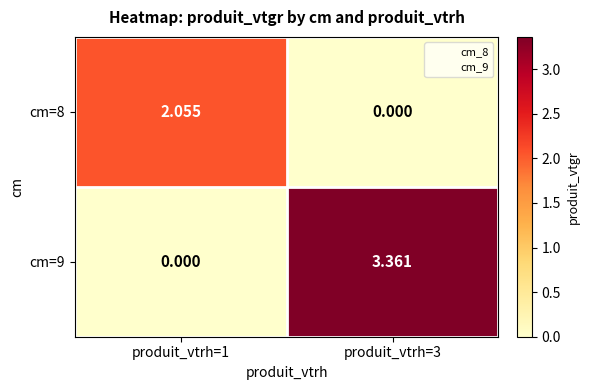

Is the value of cm=9 at produit_vtrh=3 greater than the value of cm=8 at produit_vtrh=1?

Yes